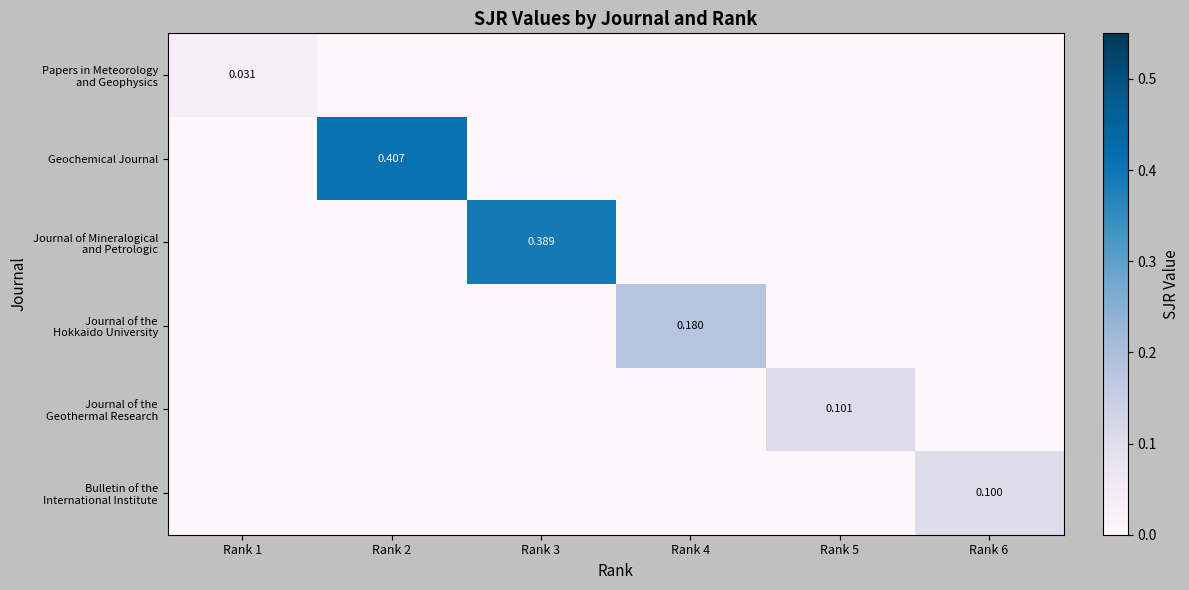

What is the sum of the Bulletin of the International Institute values at Rank 4 and Rank 6?

0.1